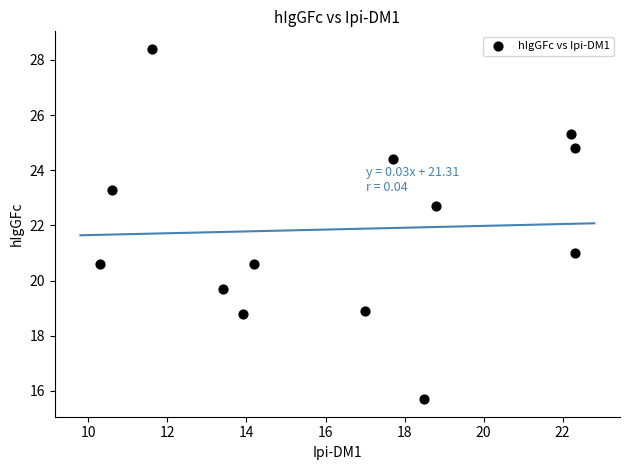

What is the range of Y values (max minus min)?

12.7